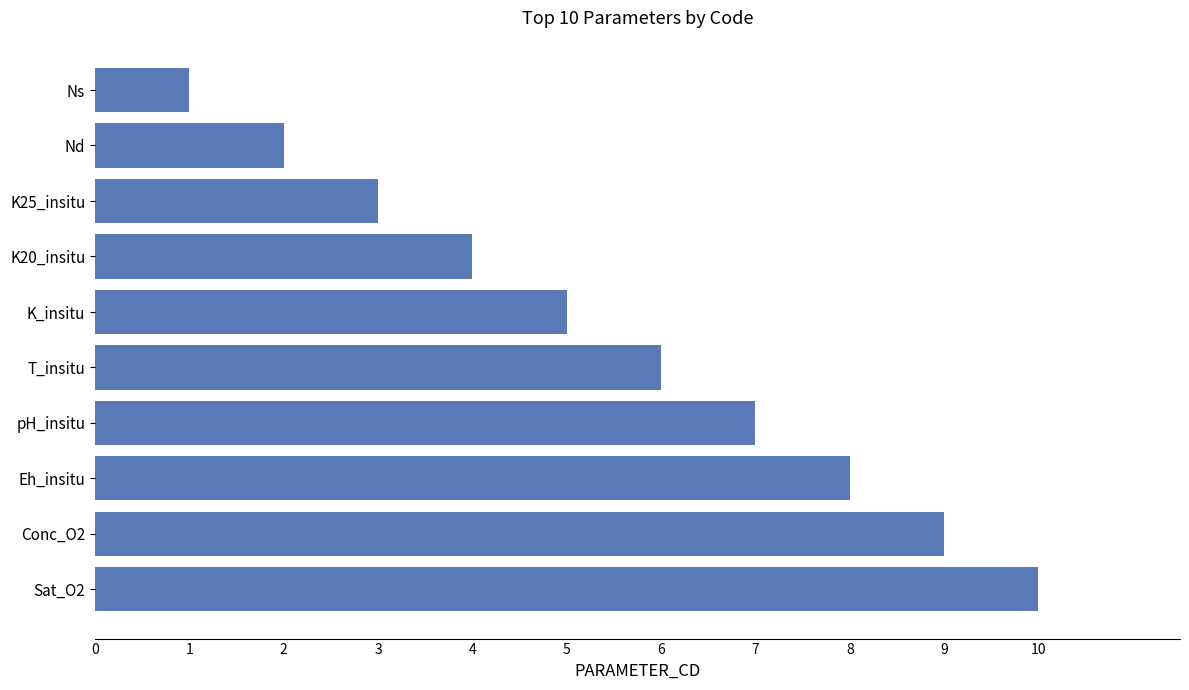

Count the values in the range 3 to 8.

6